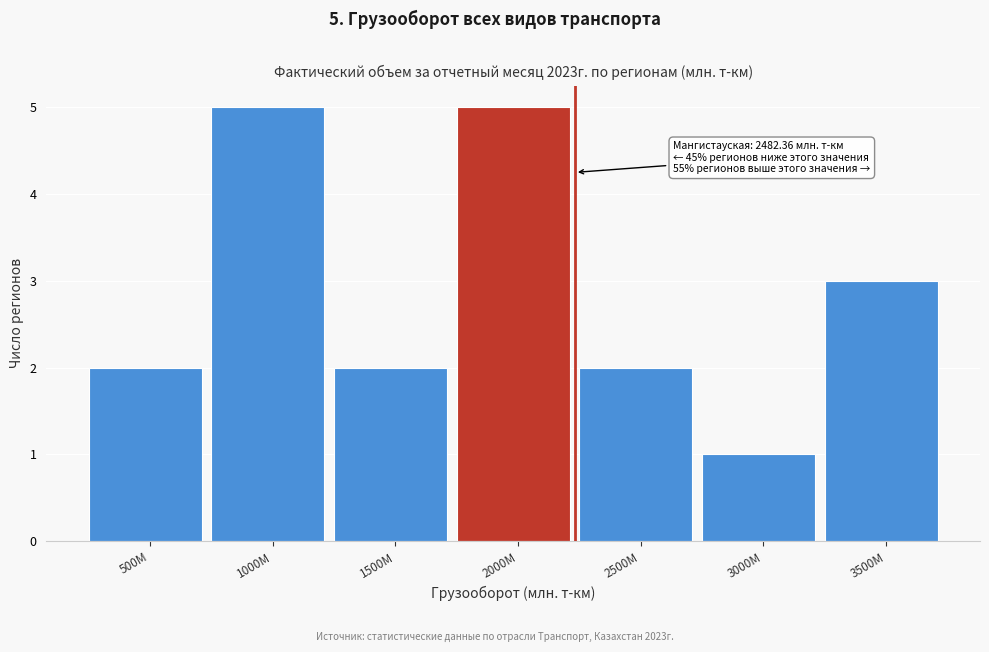

Reading left to right, extract all data points from this chart.

500М=2	1000М=5	1500М=2	2000М=5	2500М=2	3000М=1	3500М=3